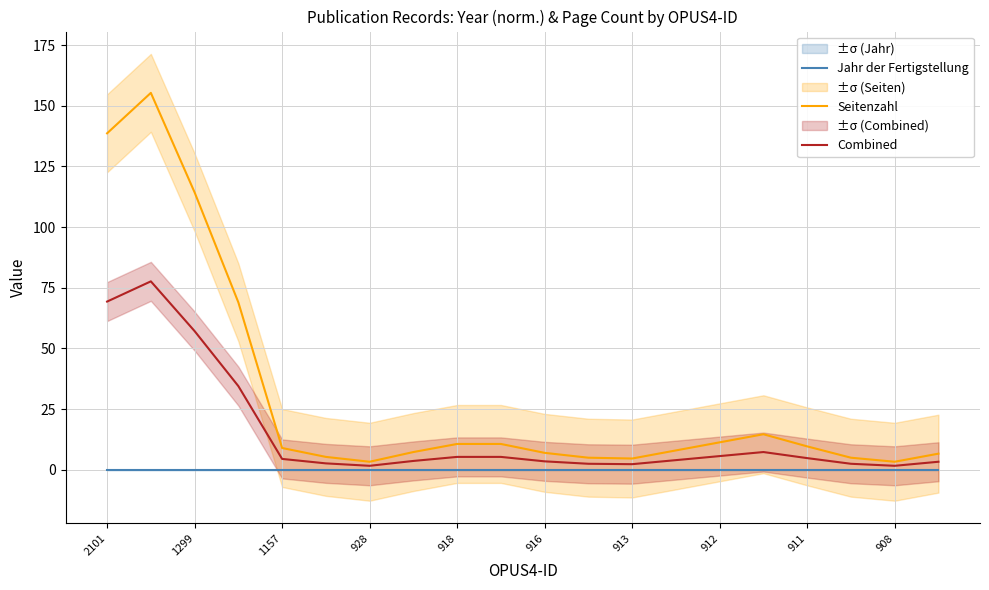

The value of Jahr der Fertigstellung at 916 is 0.0. True or false?

True